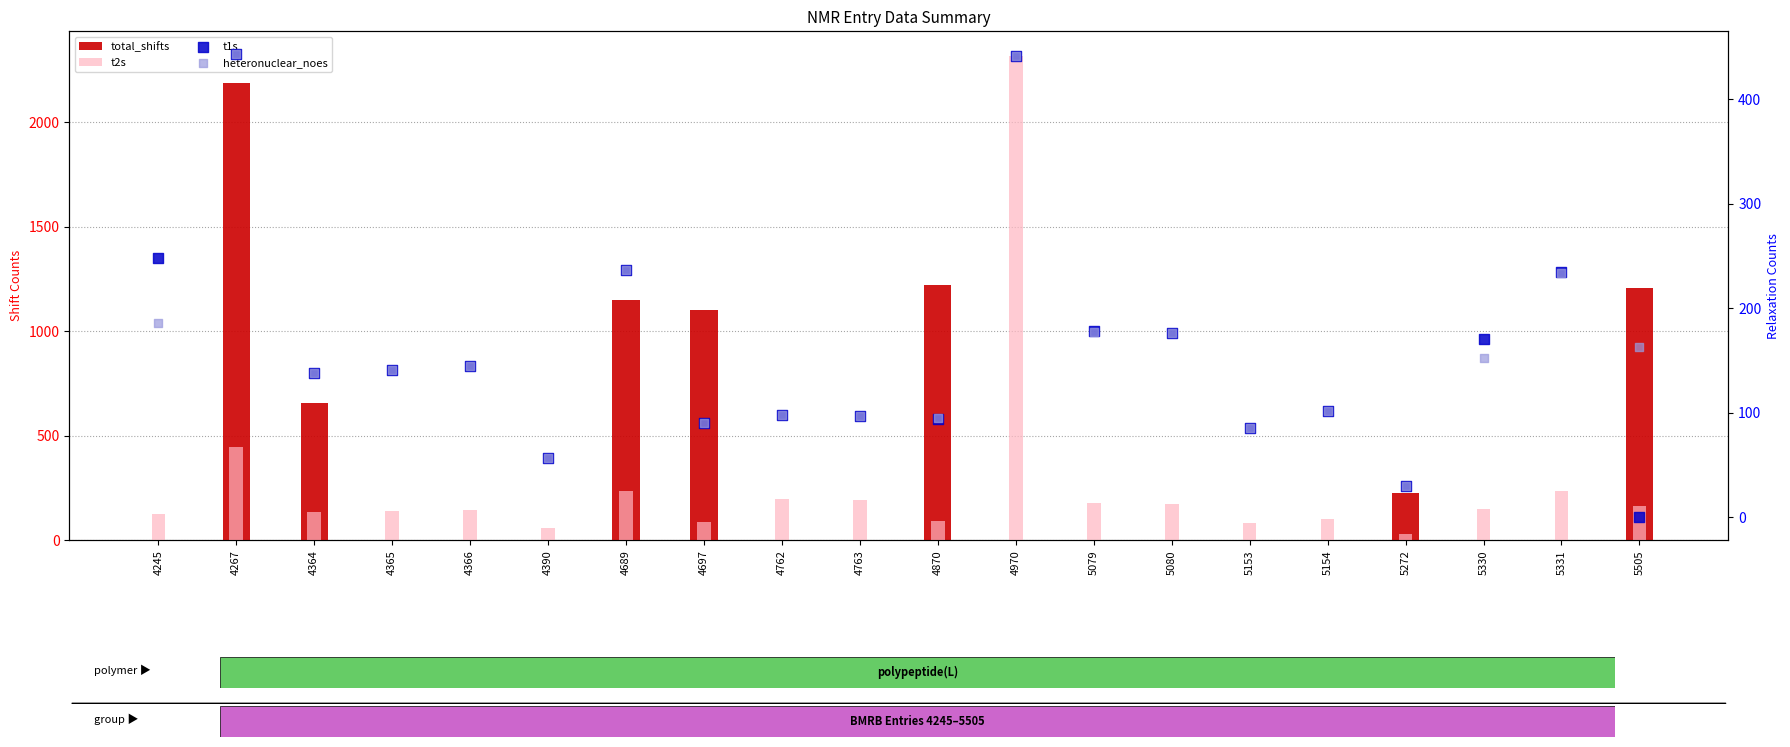

Is the value of heteronuclear_noes at 5153 greater than the value of total_shifts at 4870?

No